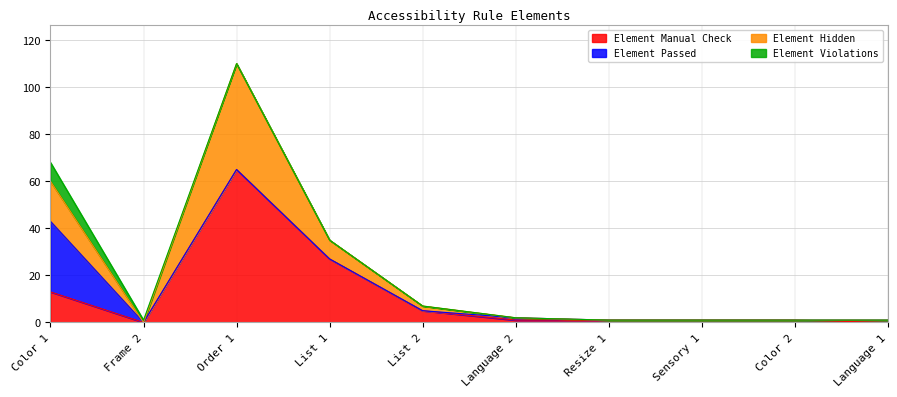

At which label does Element Hidden reach its minimum?

Frame 2